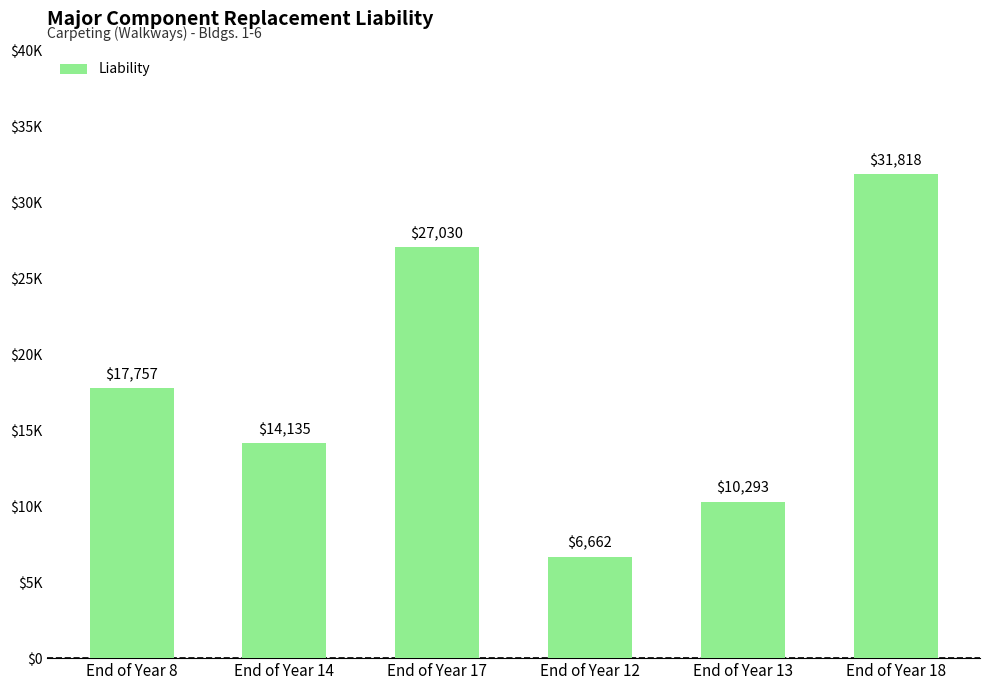

What is the label of the 2nd bar from the left?

End of Year 14